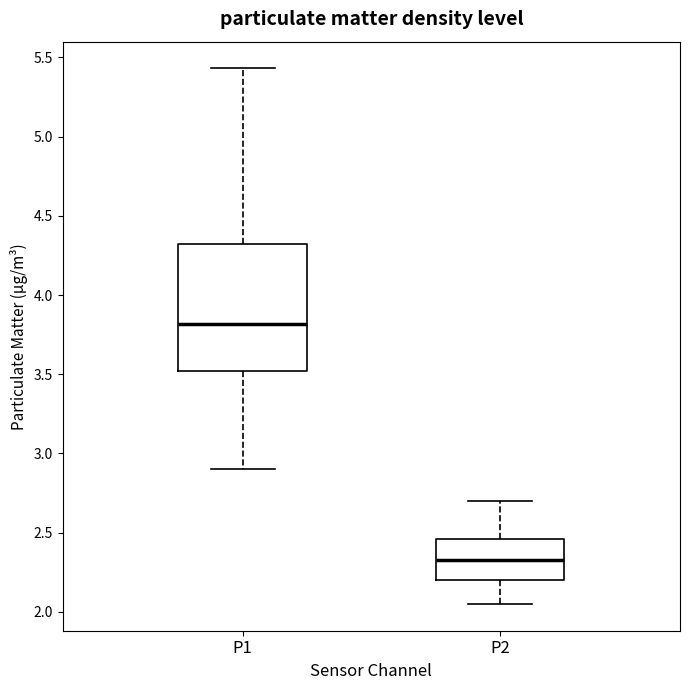

Reading left to right, transcribe this box plot: for each box, give where its median line is, the range the box spans, and where its two whiskers end, as read against the y-axis. The values are not printed on the chart, so give them approximately, as read against the axis.

P1: median 3.80, box 3.50 to 4.30, whiskers 2.90 to 5.45
P2: median 2.35, box 2.20 to 2.45, whiskers 2.05 to 2.70